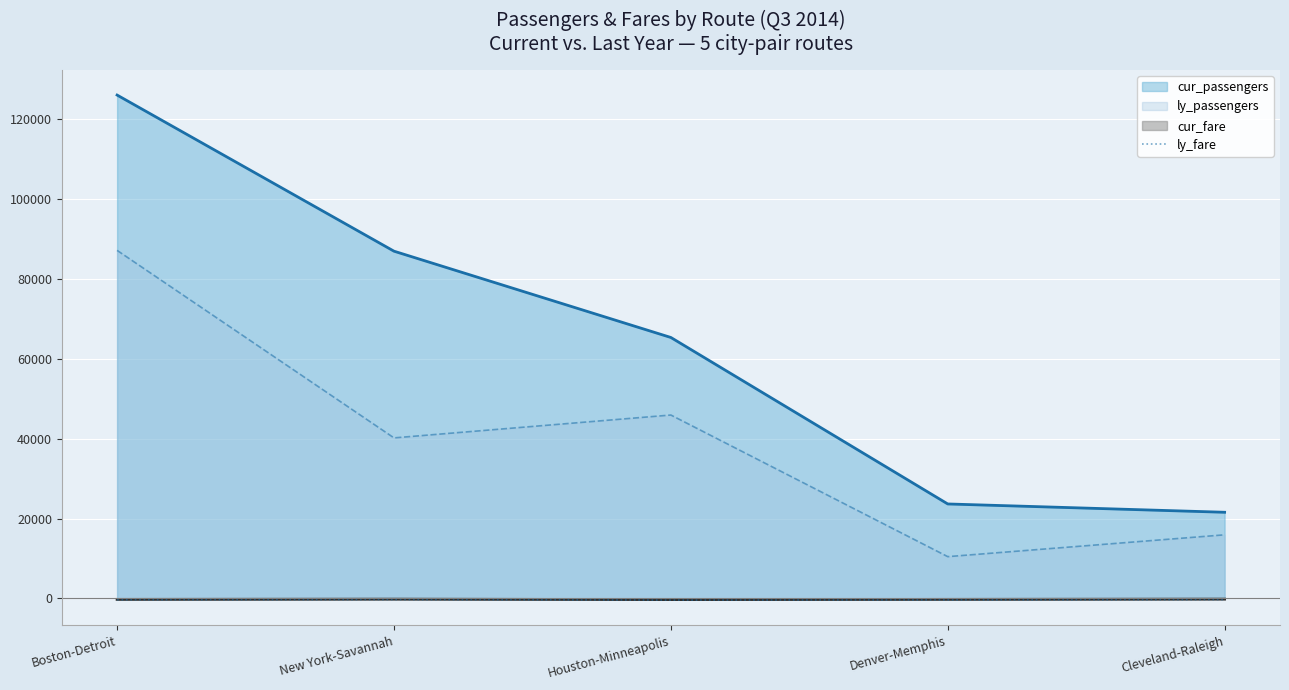

What is the difference between the maximum and minimum values?

143.9